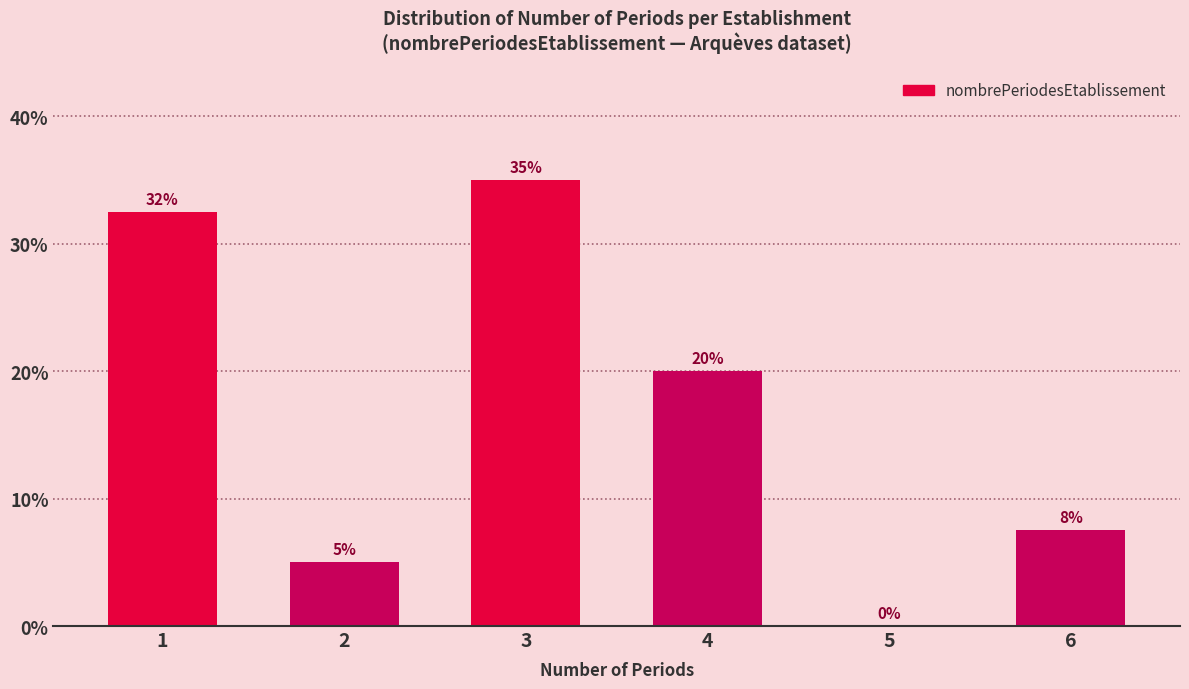

Read the value at 2.

5.0